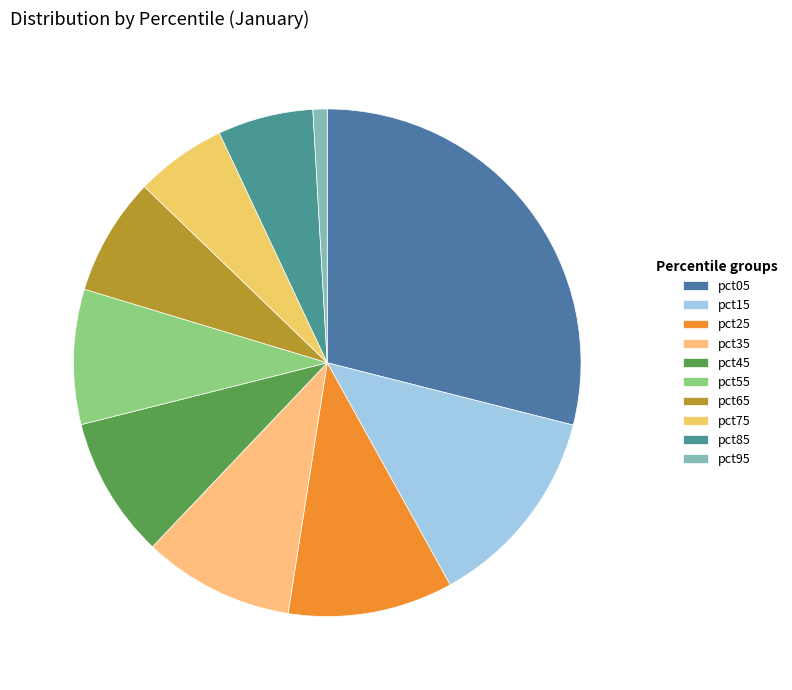

To the nearest percent, what is the difference between the largest and smallest slice percentages?

28%